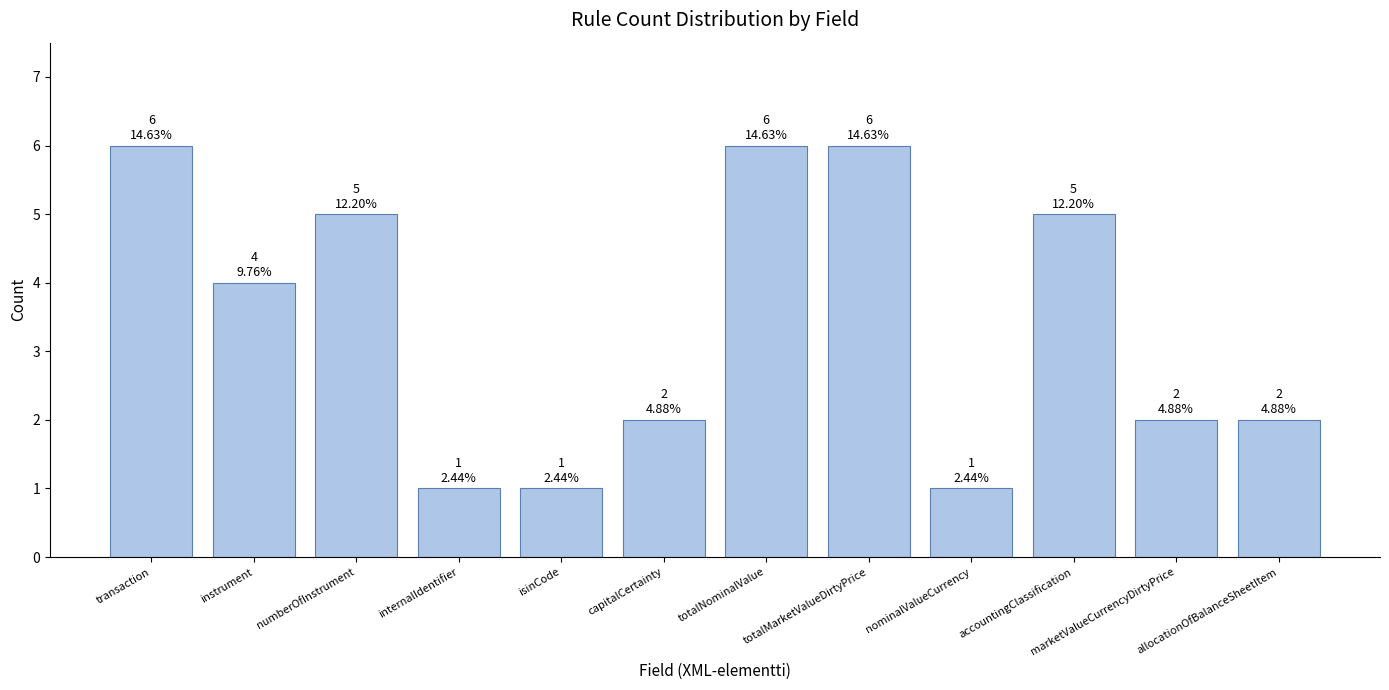

What is the greatest value displayed?

6